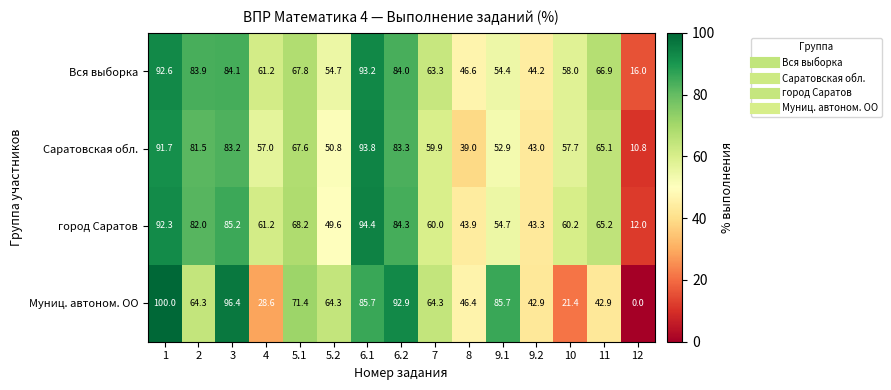

What is the spread (max minus min) of values at 5.2?

14.7